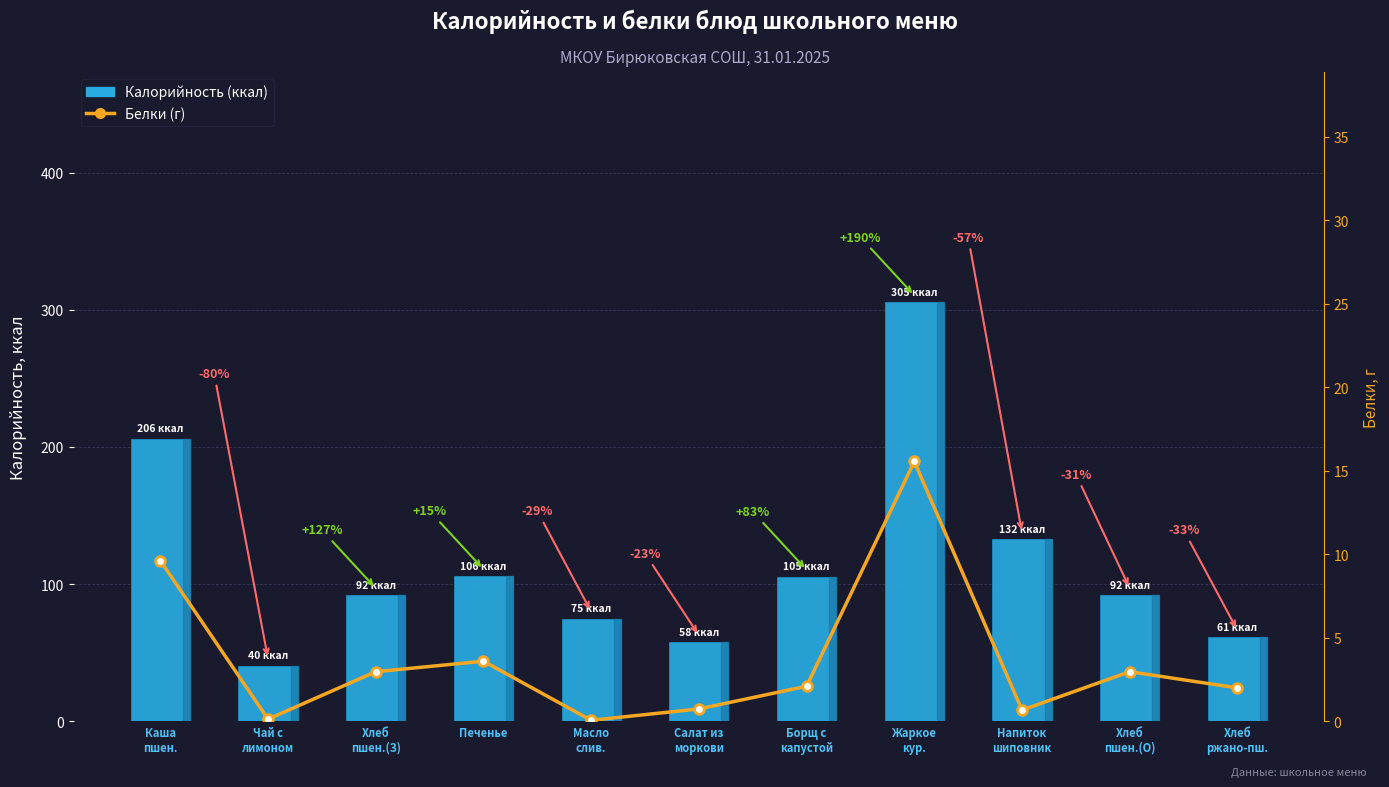

List the series in order of their peak value, highest first.

Калорийность (ккал), Белки (г)